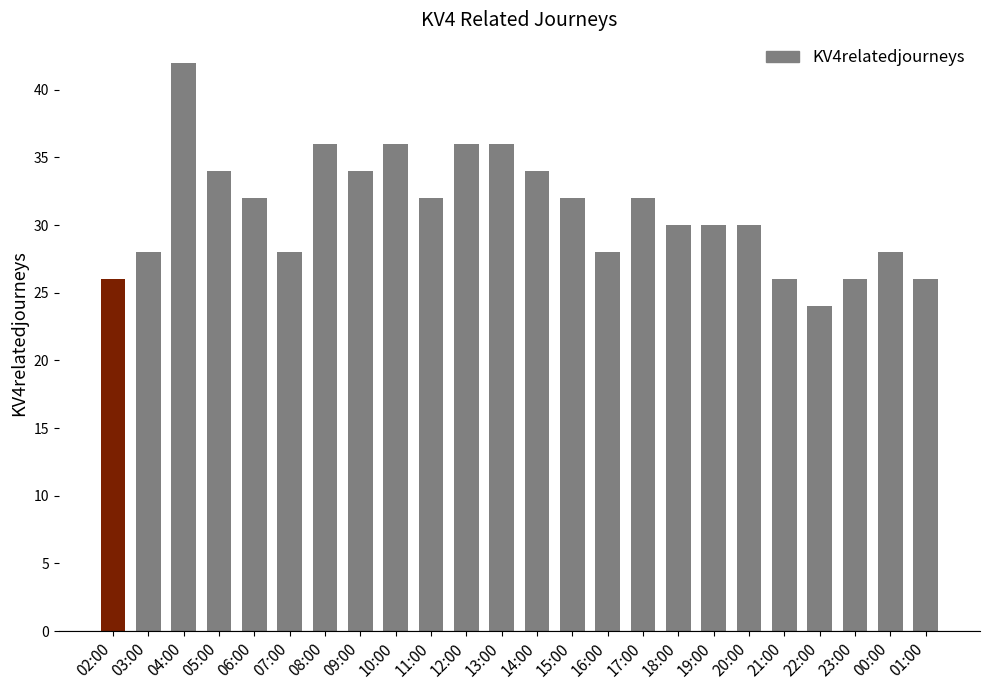

What is the value of the 19th bar from the left?

30